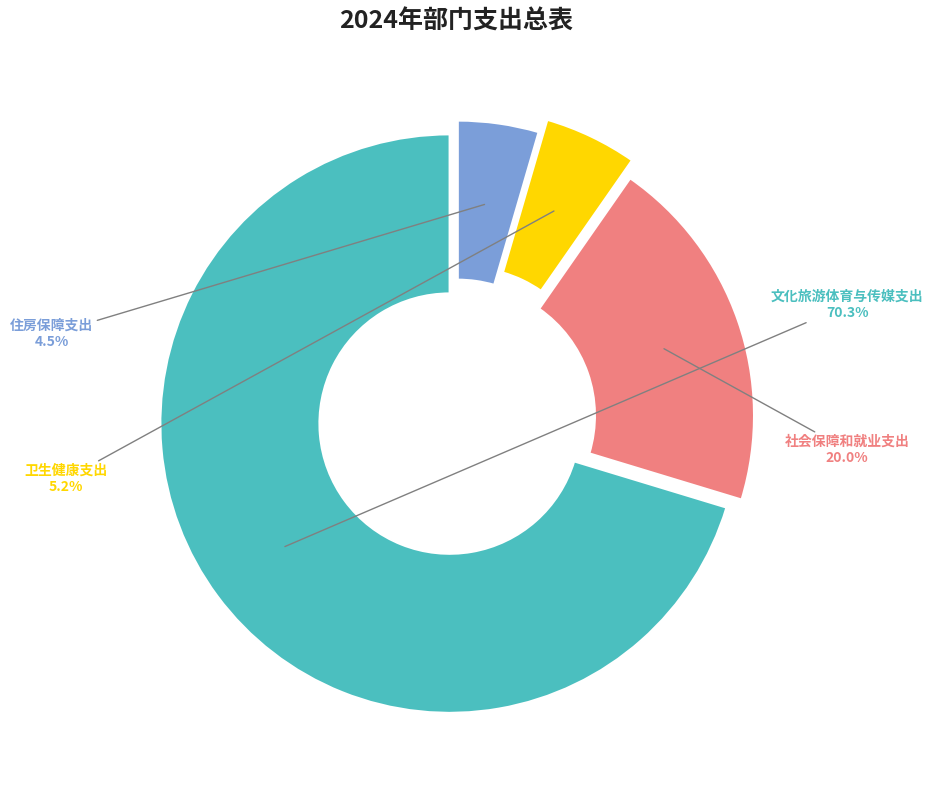

Is there any slice that represents more than half of the pie?

Yes